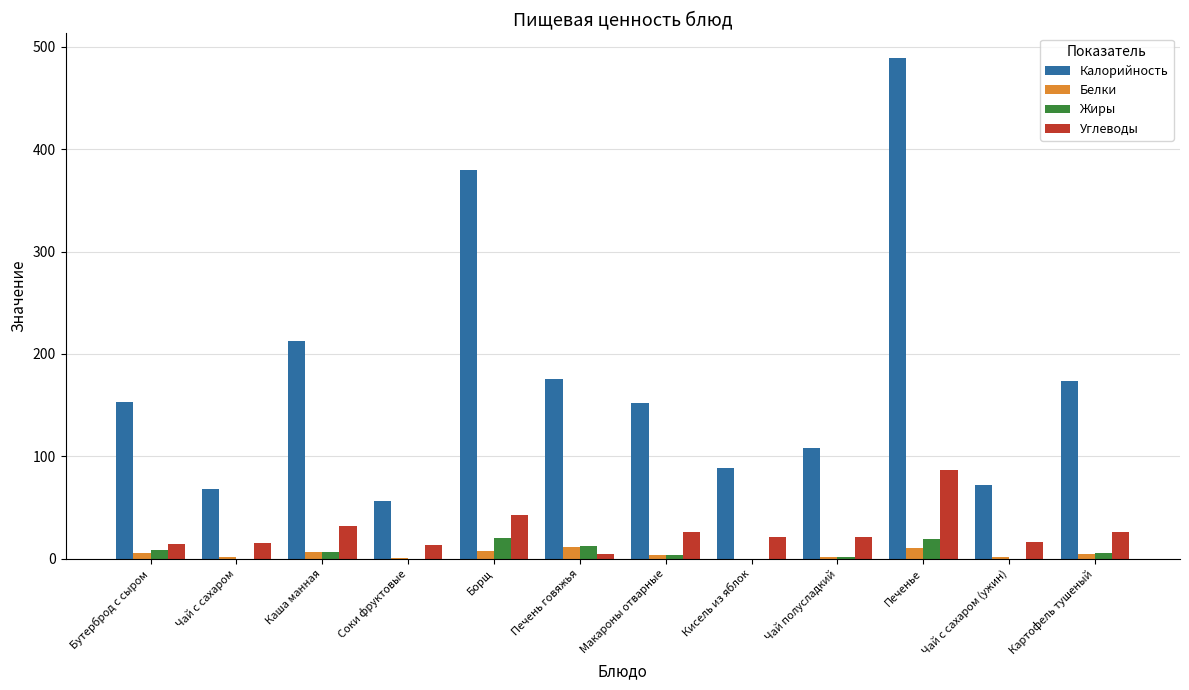

What is the sum of all Углеводы values?

320.7